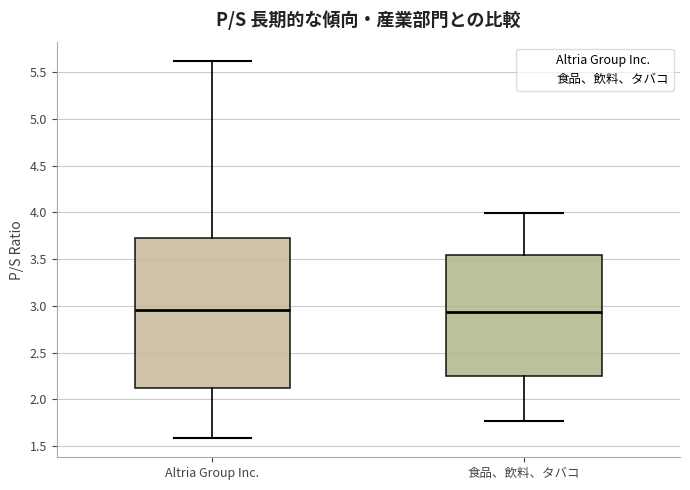

Reading left to right, transcribe this box plot: for each box, give where its median line is, the range the box spans, and where its two whiskers end, as read against the y-axis. The values are not printed on the chart, so give them approximately, as read against the axis.

Altria Group Inc.: median 2.95, box 2.15 to 3.75, whiskers 1.60 to 5.60
食品、飲料、タバコ: median 2.95, box 2.25 to 3.55, whiskers 1.75 to 4.00